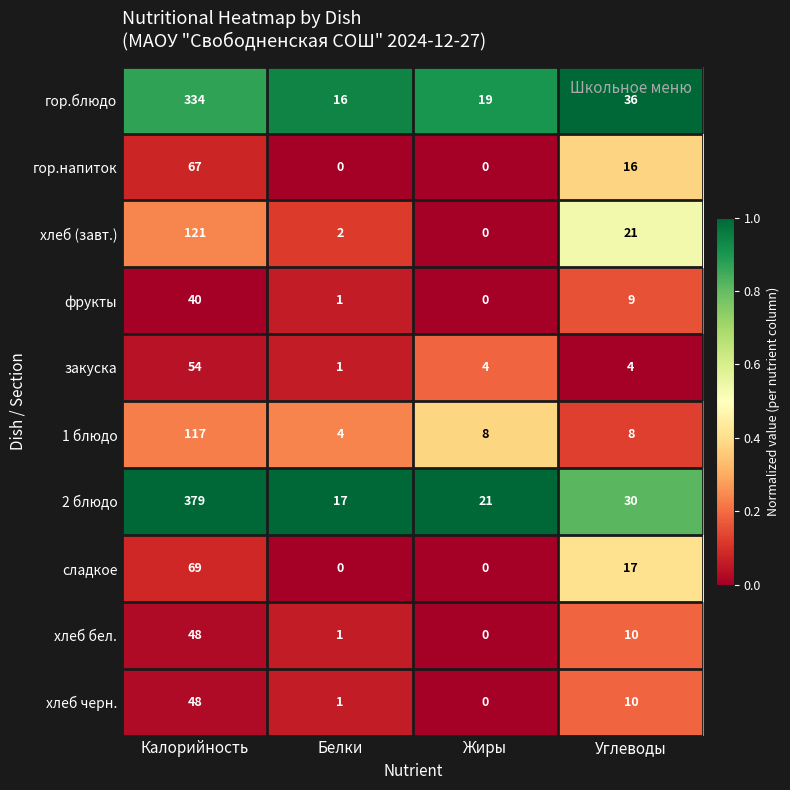

Between Калорийность and Углеводы, which series saw the biggest shift?

2 блюдо